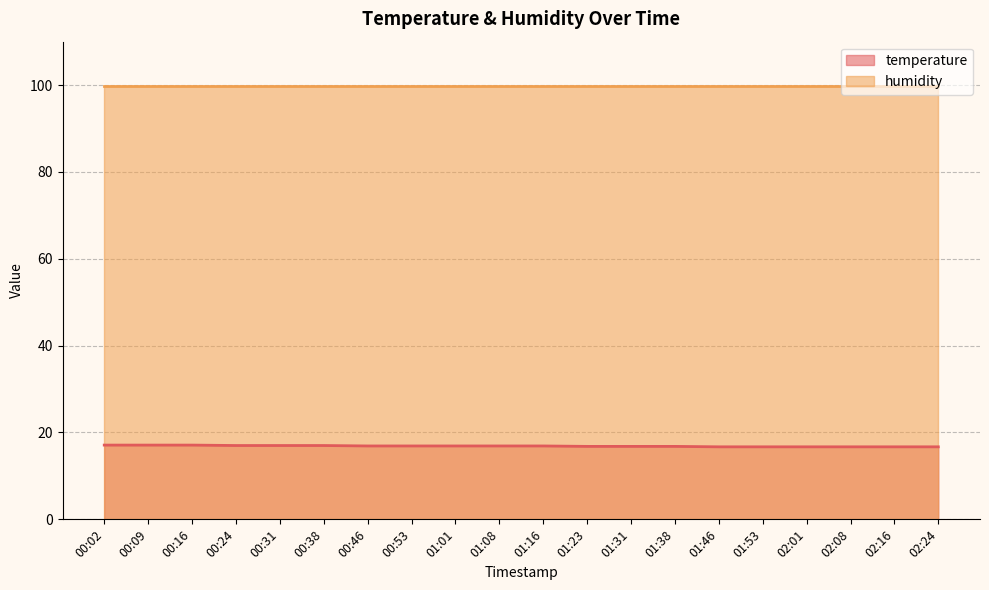

What is the difference between the second highest and second lowest values?

0.4